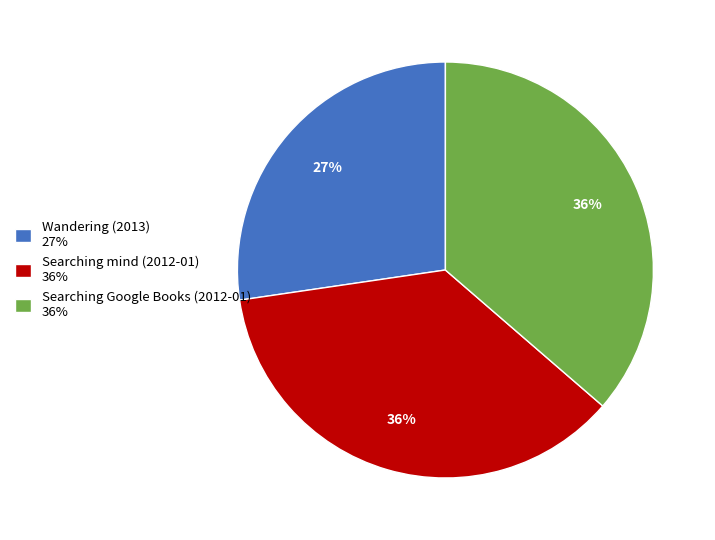

Count the number of slices in the pie.

3